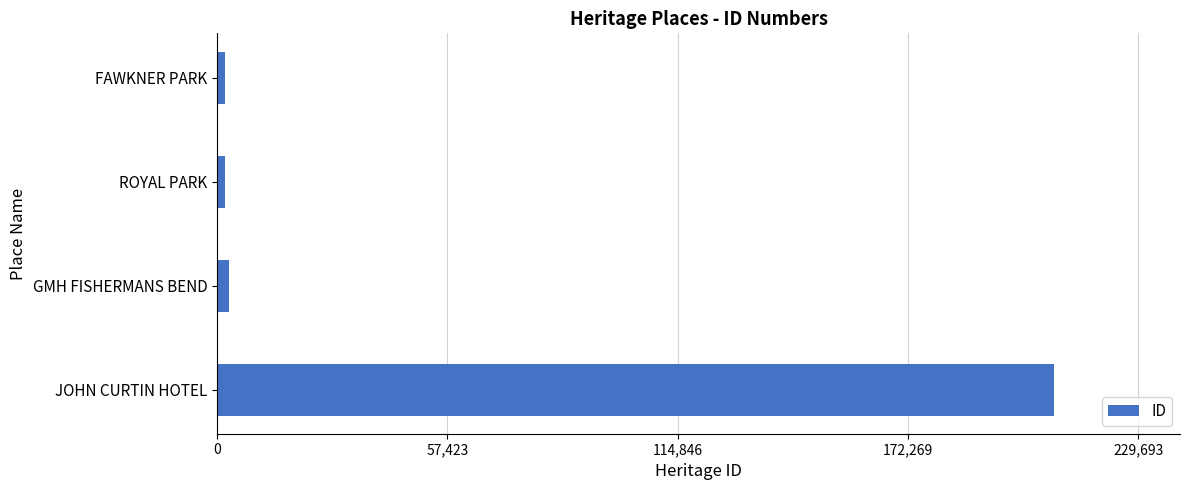

Does the chart contain stacked bars?

No